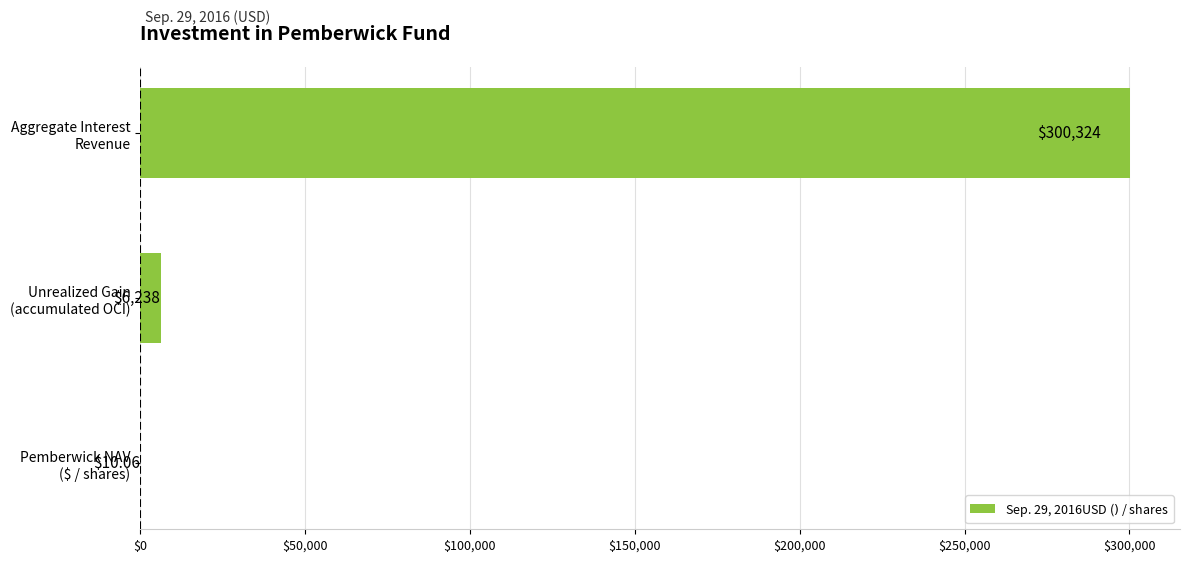

What is the greatest value displayed?

300324.0